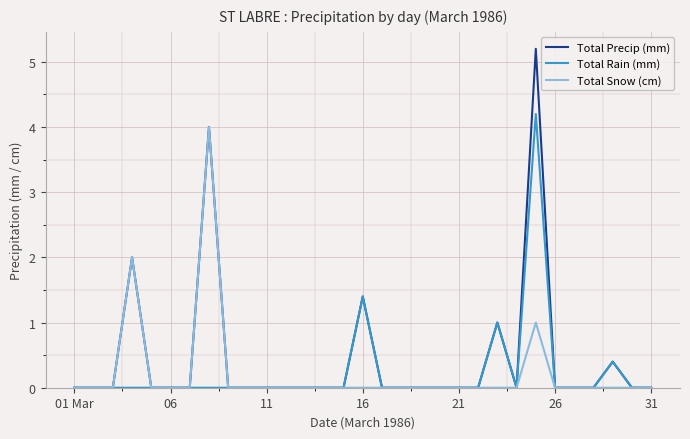

Which series has the widest spread of values?

Total Precip (mm)